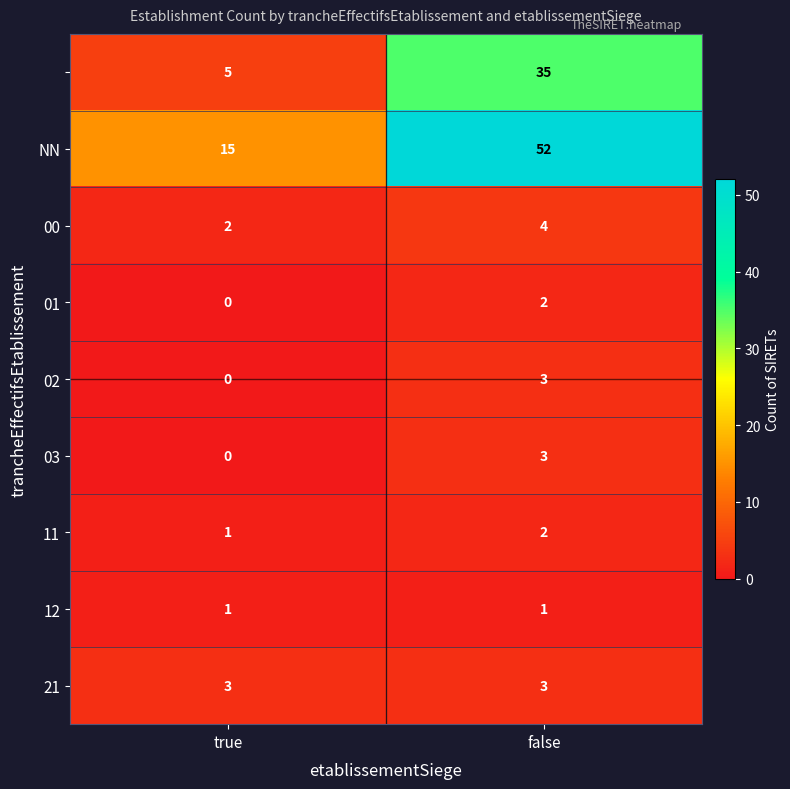

What is the difference between the highest and lowest values at false?

51